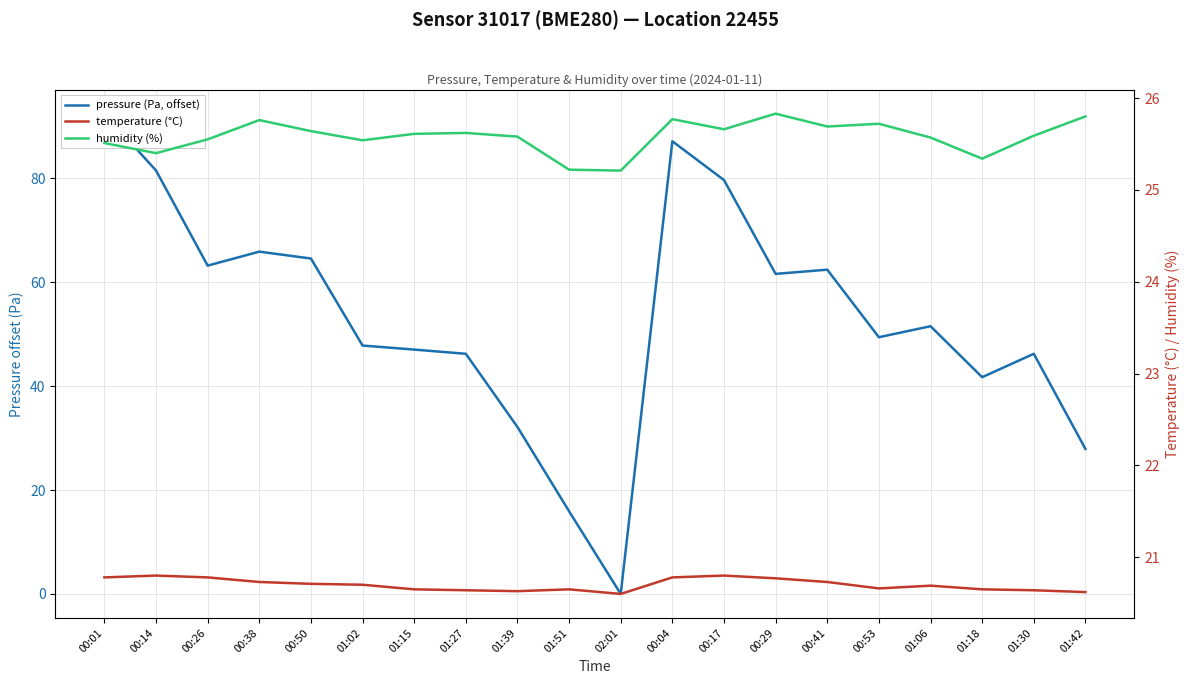

What is the average value of the pressure (Pa, offset) series?

53.2